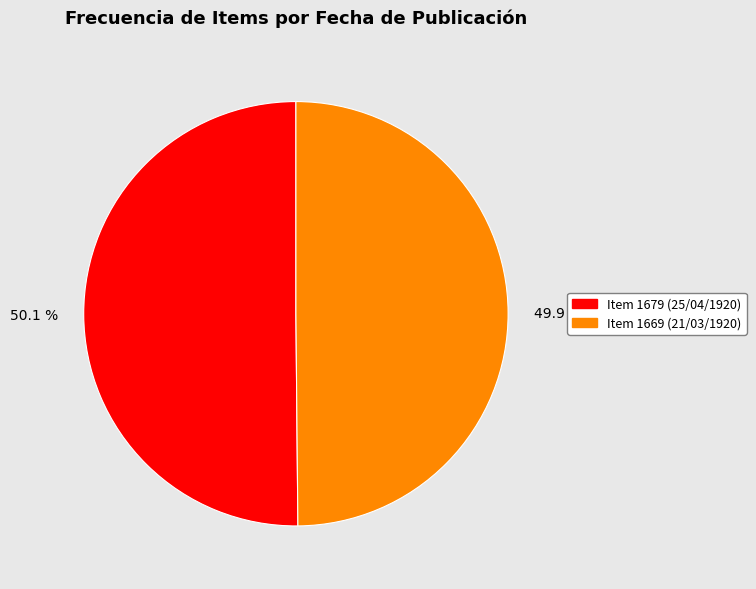

Approximately how many times larger is the value at 50.1 % compared to 49.9 %?

1.0